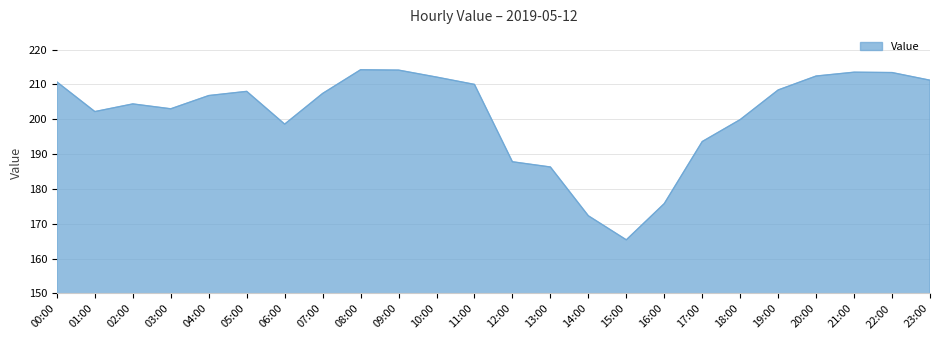

Which has a higher value, 15:00 or 21:00?

21:00